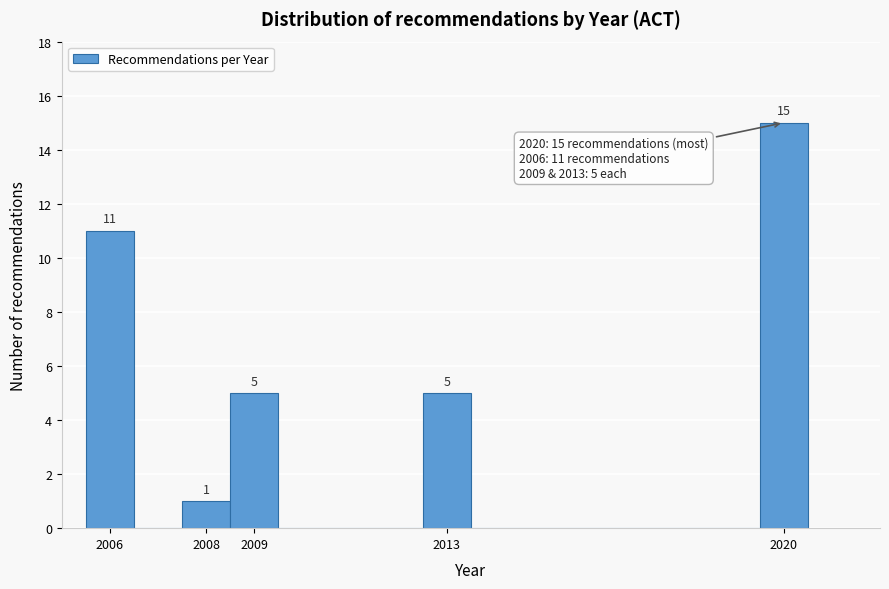

Over which range of the x-axis is the bar tallest?

2019.5 to 2020.5